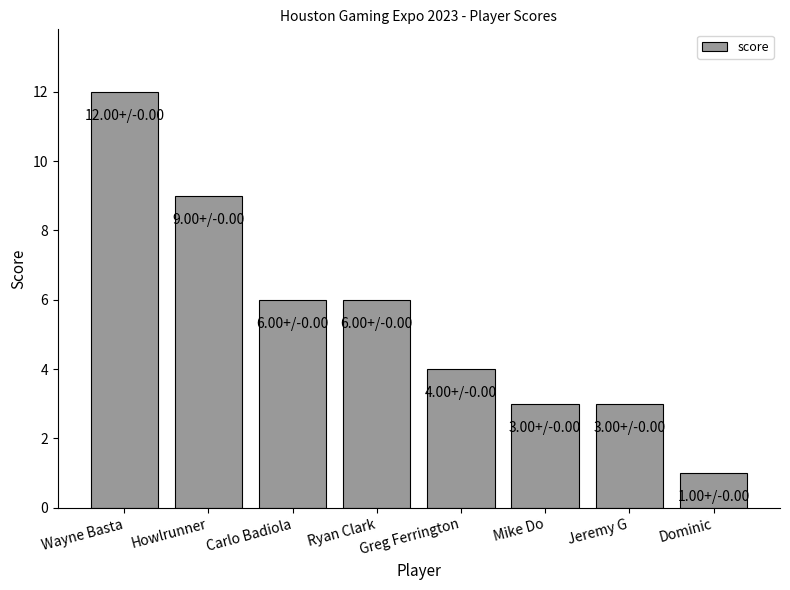

Is it true that the value at Jeremy G is 3?

True